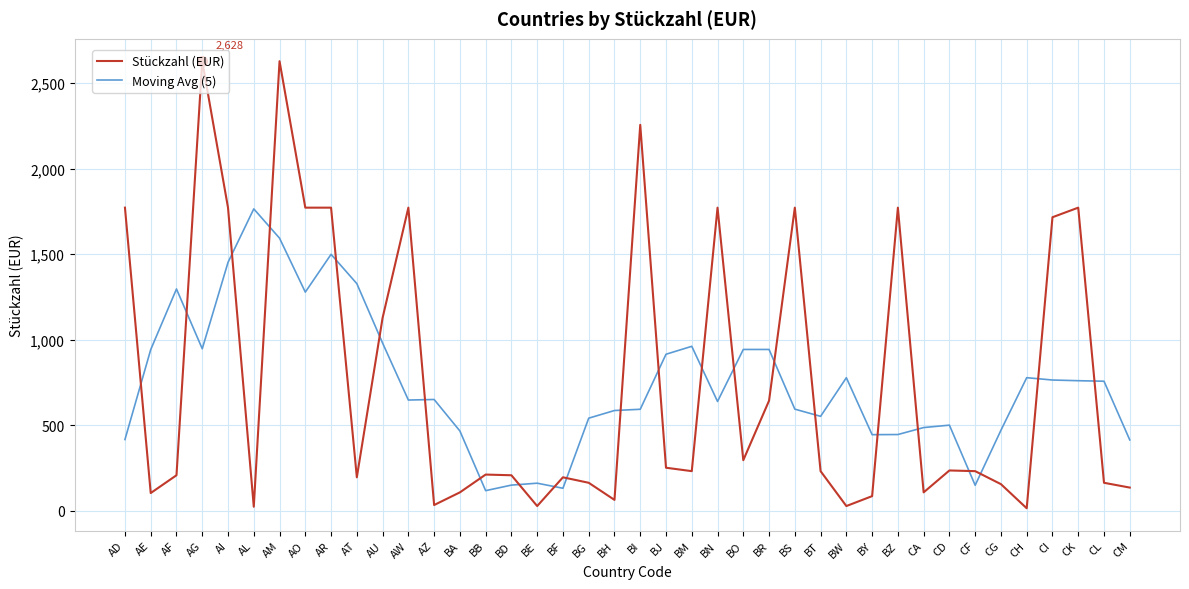

What is the maximum value shown in the chart?

2628.0